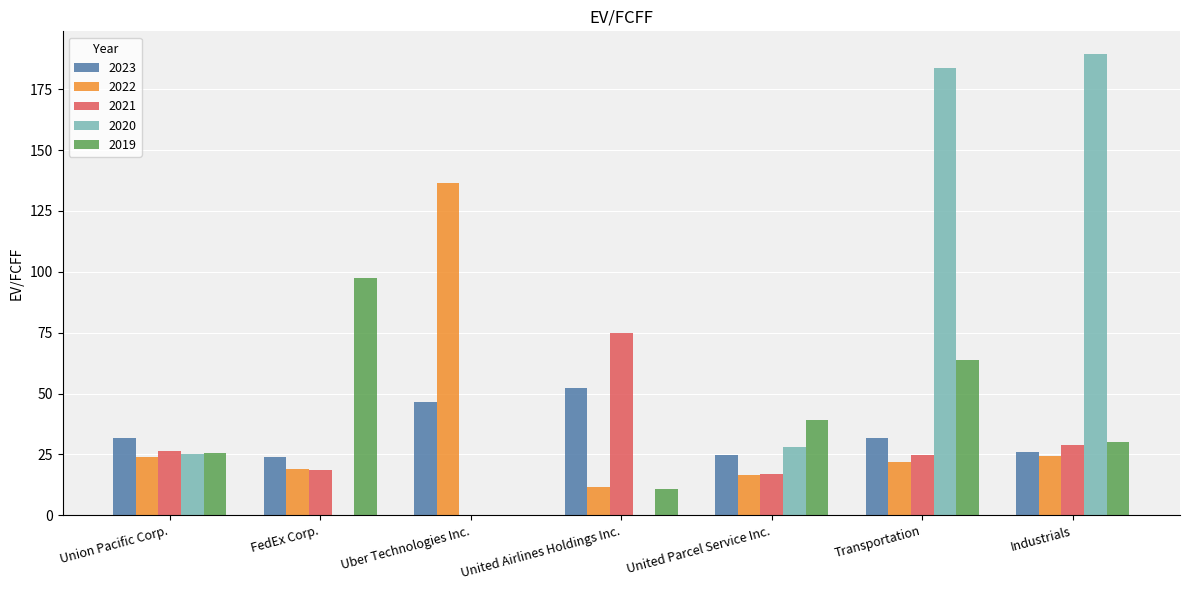

How many data points does each series have?

7